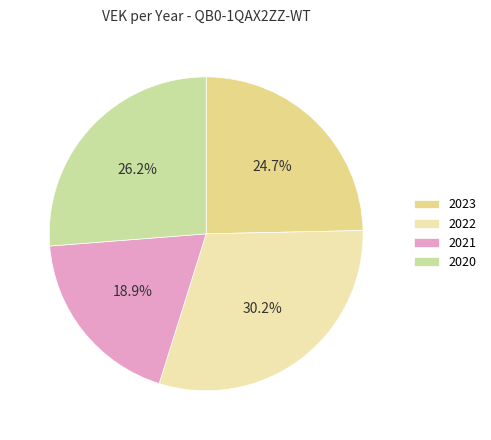

Which category has the smallest portion of the pie?

2021